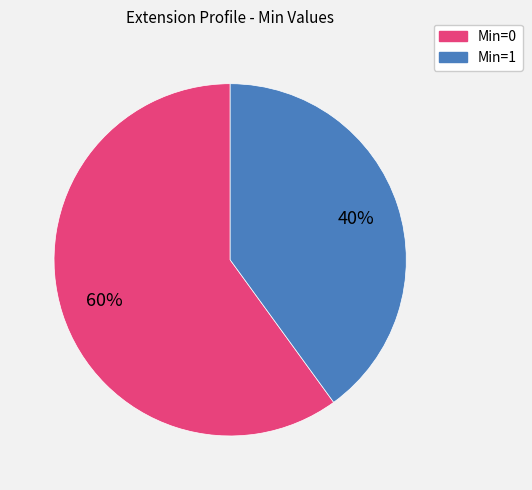

To the nearest percent, what is the average slice percentage?

50%